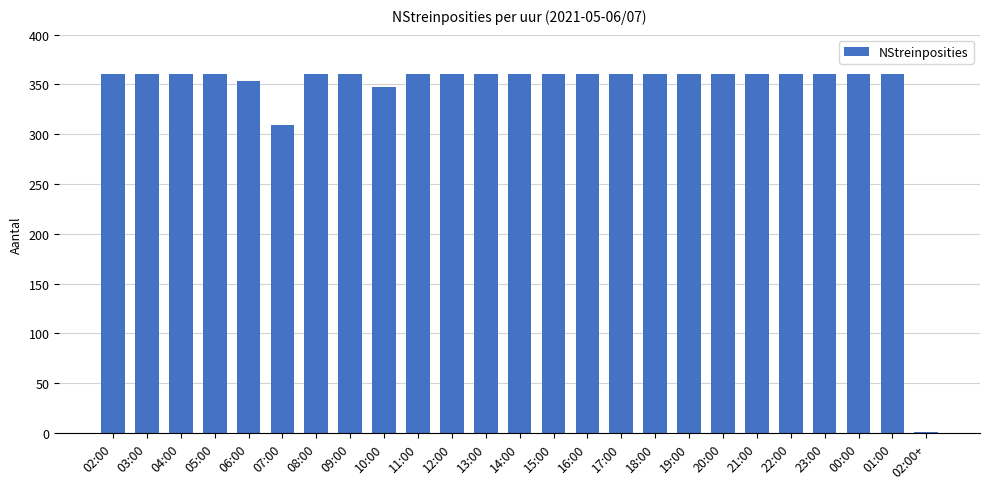

At which label is the value closest to 180?

07:00